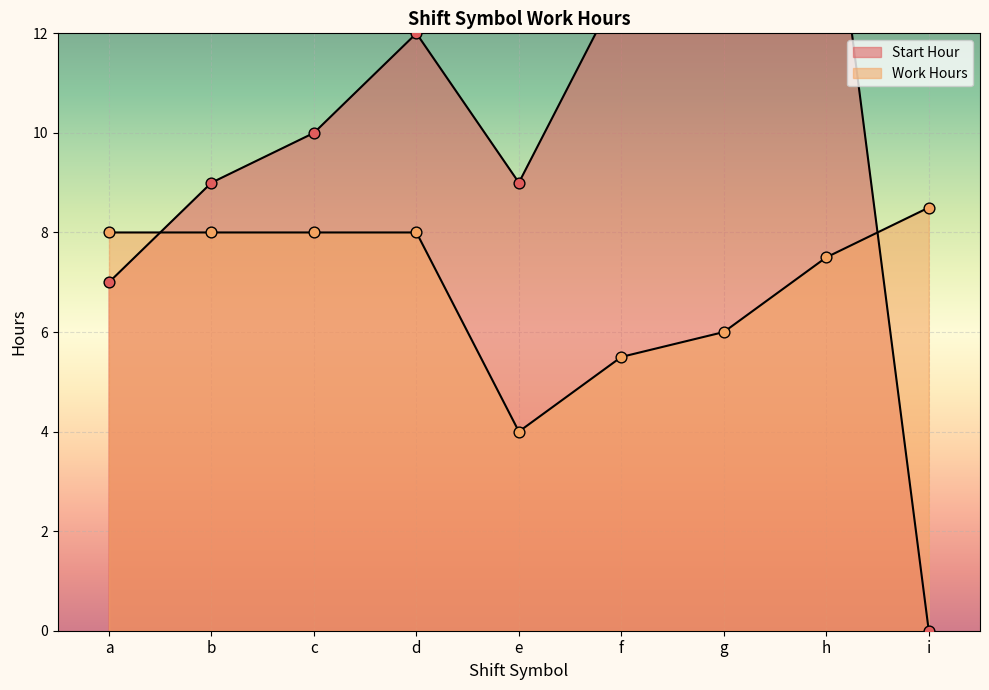

What are all the series names shown in the legend?

Start Hour, Work Hours